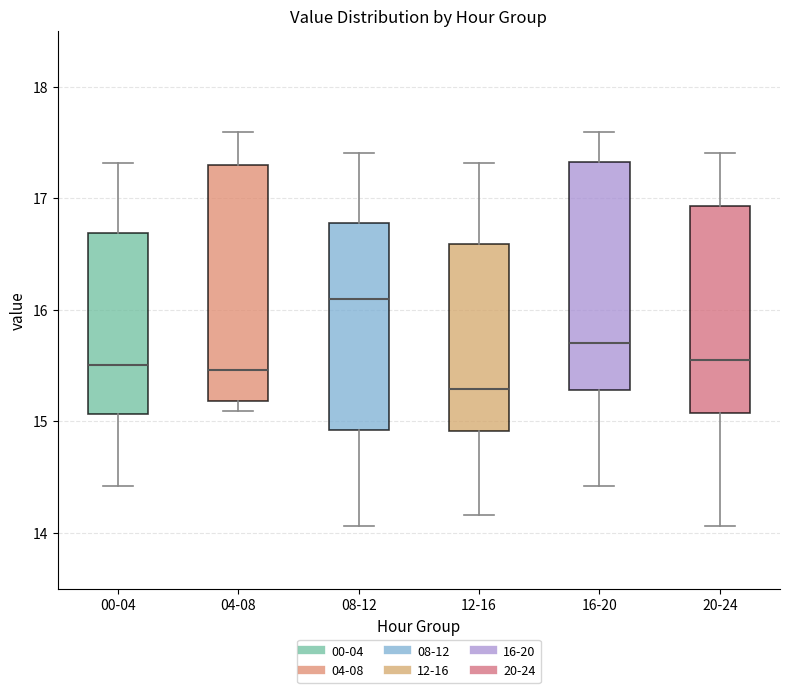

Which box's median line is the highest?

08-12